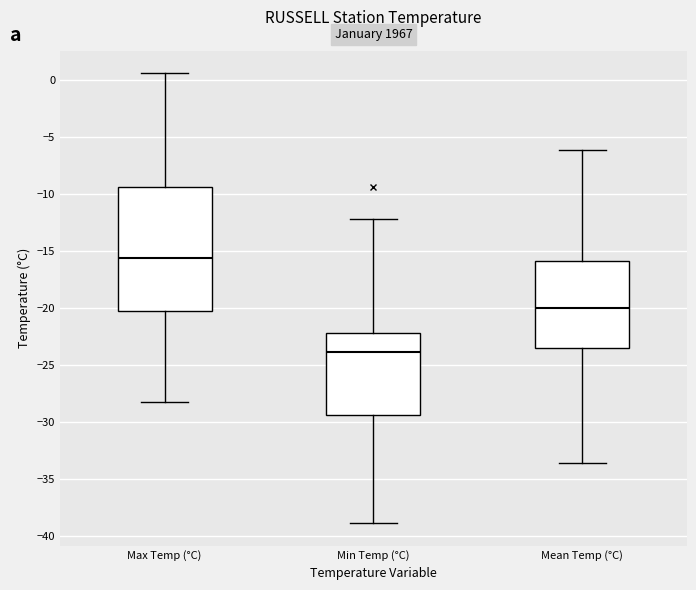

Reading left to right, read every box against the y-axis: the position of its median line, the range the box covers, and the ends of its whiskers. The values are not printed on the chart, so give them approximately, as read against the axis.

Max Temp (°C): median -15.5, box -20.5 to -9.5, whiskers -28.5 to 0.5
Min Temp (°C): median -24.0, box -29.5 to -22.0, whiskers -39.0 to -12.0
Mean Temp (°C): median -20.0, box -23.5 to -16.0, whiskers -33.5 to -6.0